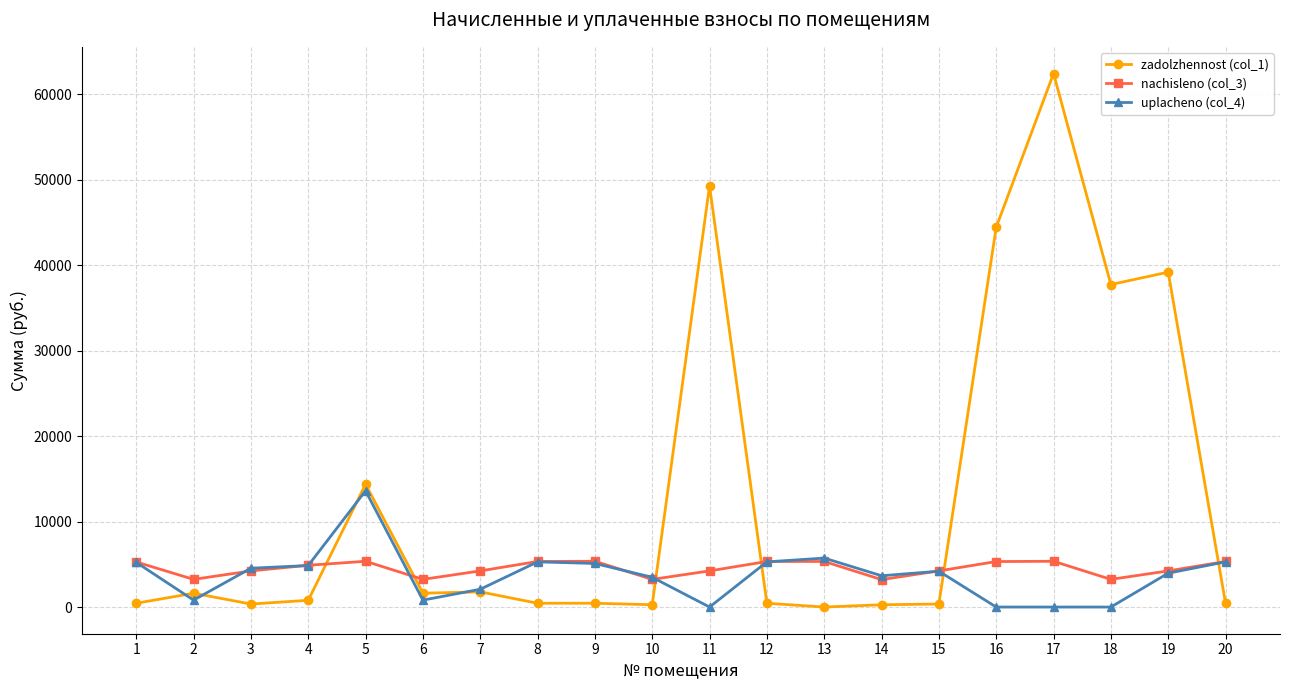

What is the difference between the second highest and minimum values in the nachisleno (col_3) series?

2141.9